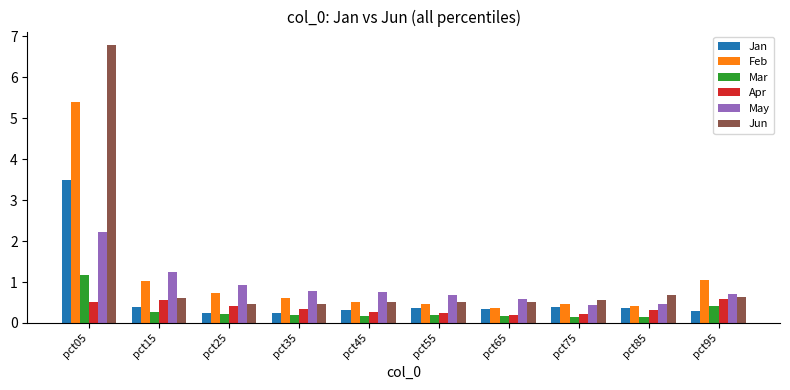

What is the total value across all series at pct95?

3.7